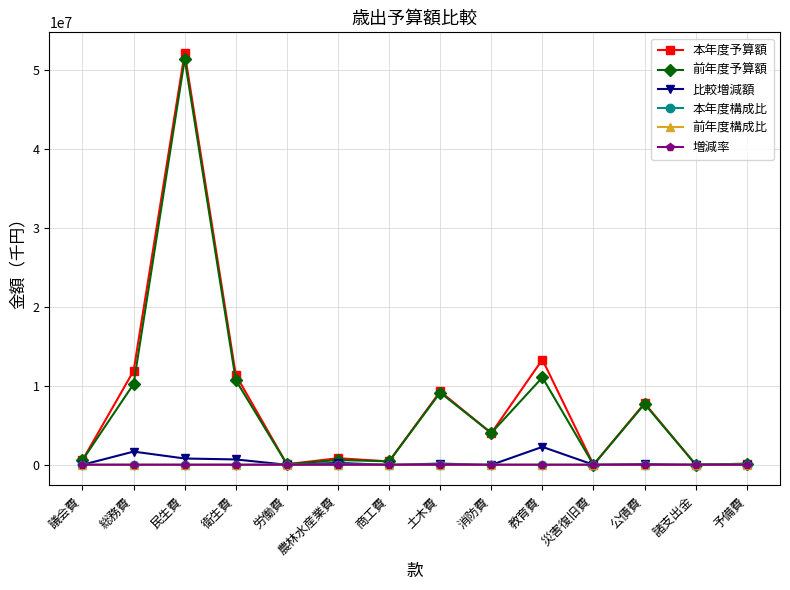

Is it true that 比較増減額 equals 225552.0 at 農林水産業費?

True